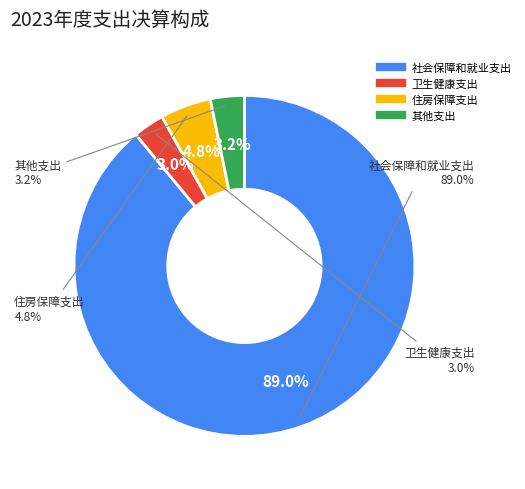

Which category accounts for the majority?

社会保障和就业支出